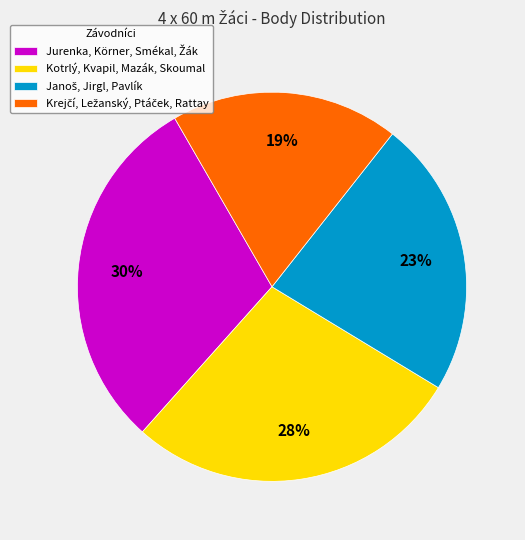

Is there any slice that represents more than half of the pie?

No